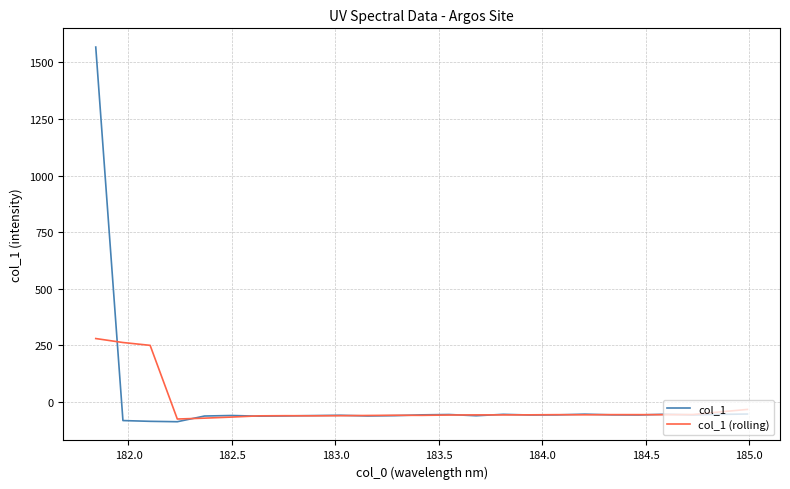

Which series has the largest range (max minus min)?

col_1